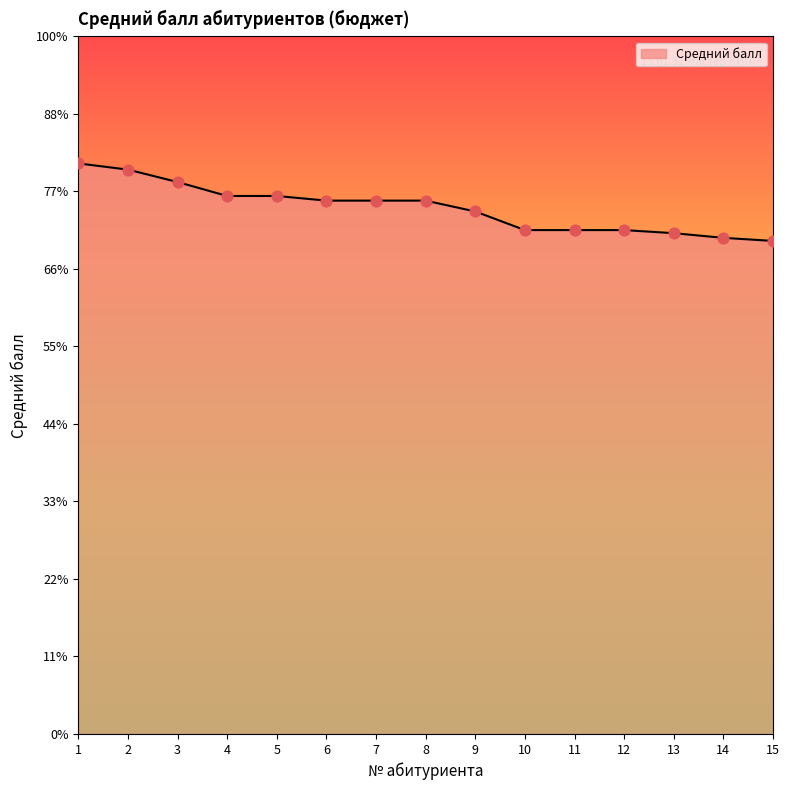

Which has a higher value, 11 or 7?

7